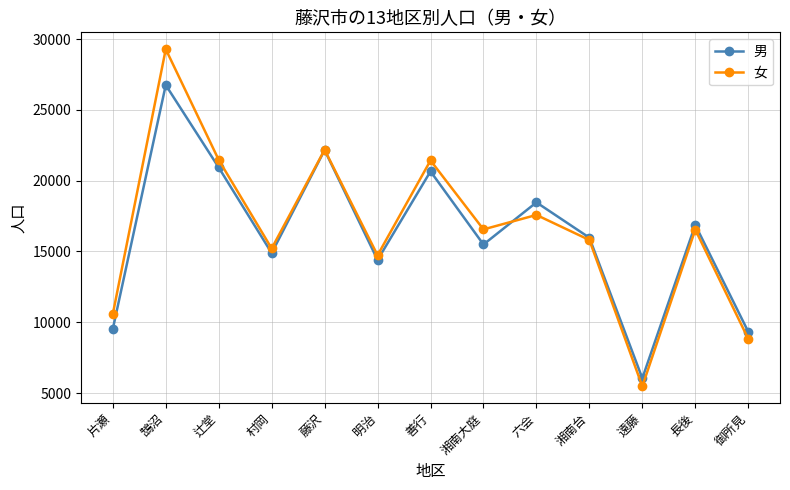

What is the difference between the highest and lowest values at 遠藤?

568